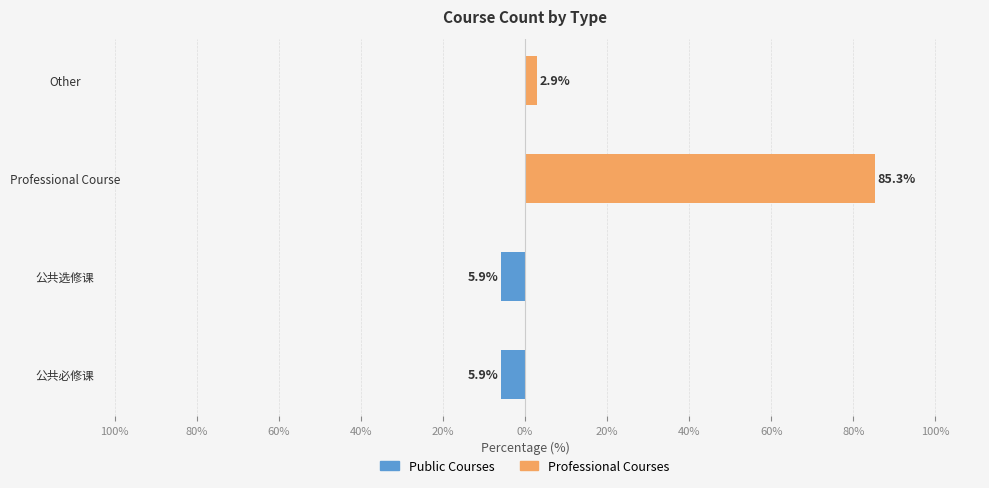

What are all the series names shown in the legend?

Public Courses, Professional Courses